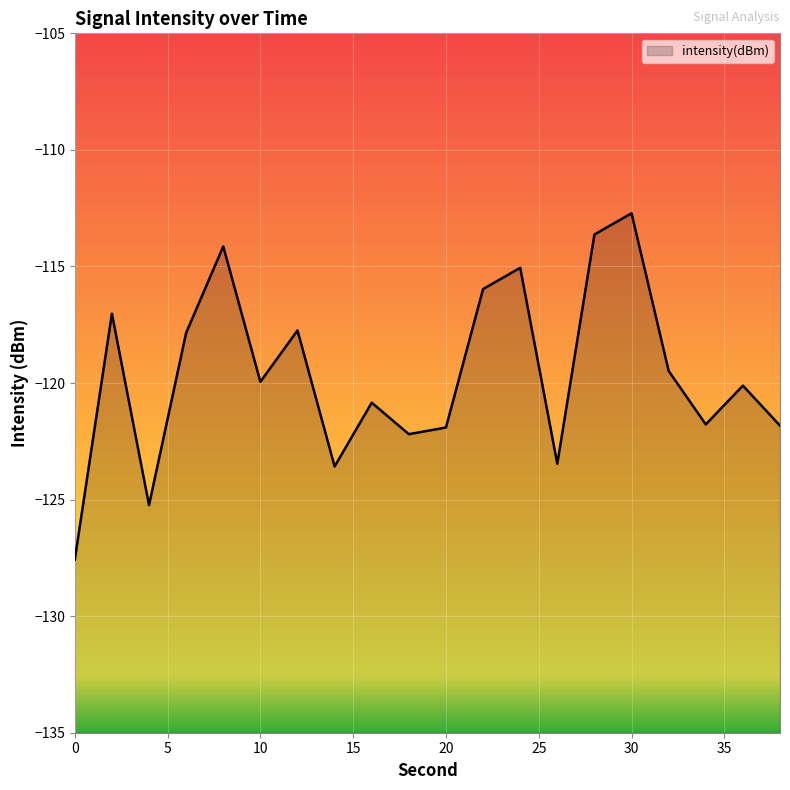

How many interior local peaks (higher than both neighbors) does the data have?

7